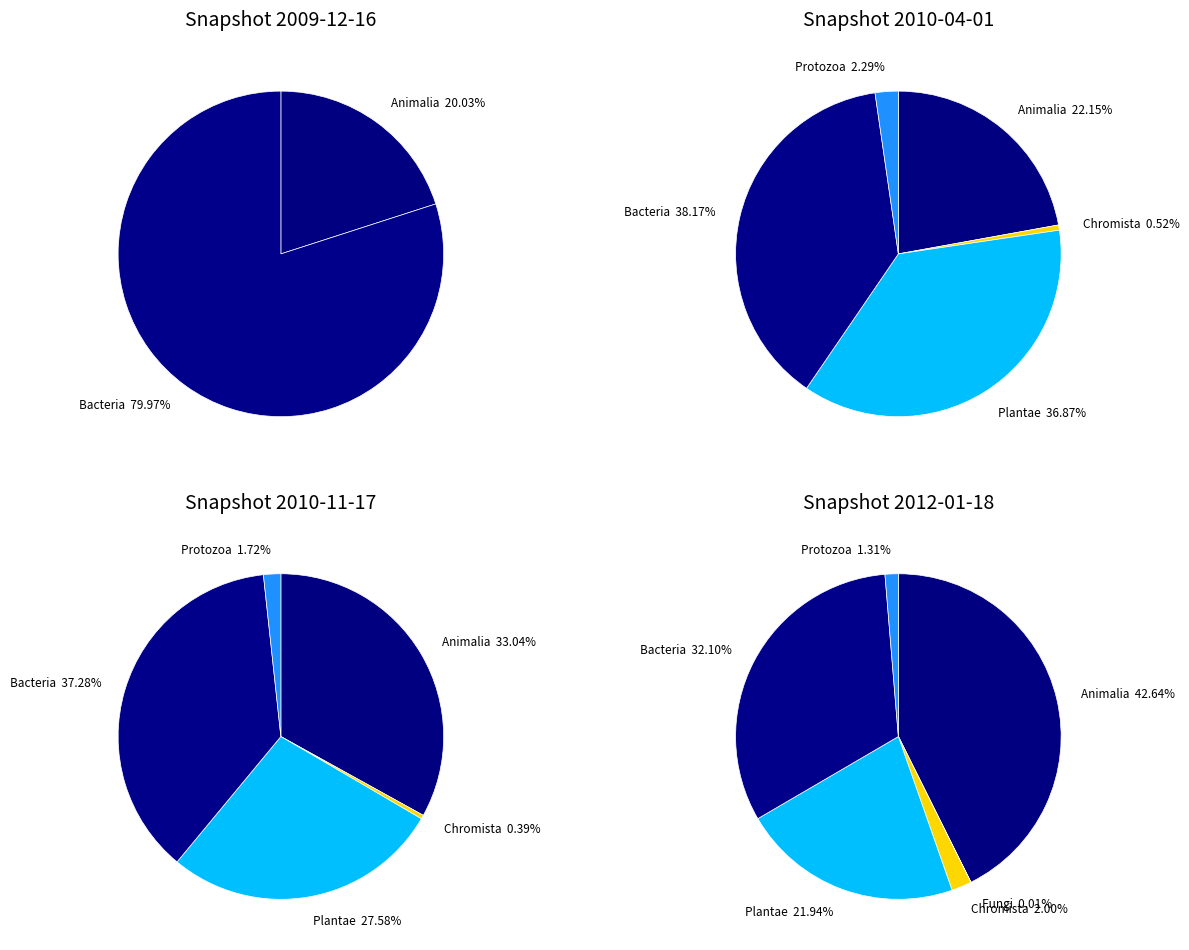

The 6 slice represents 41% of the pie. True or false?

False